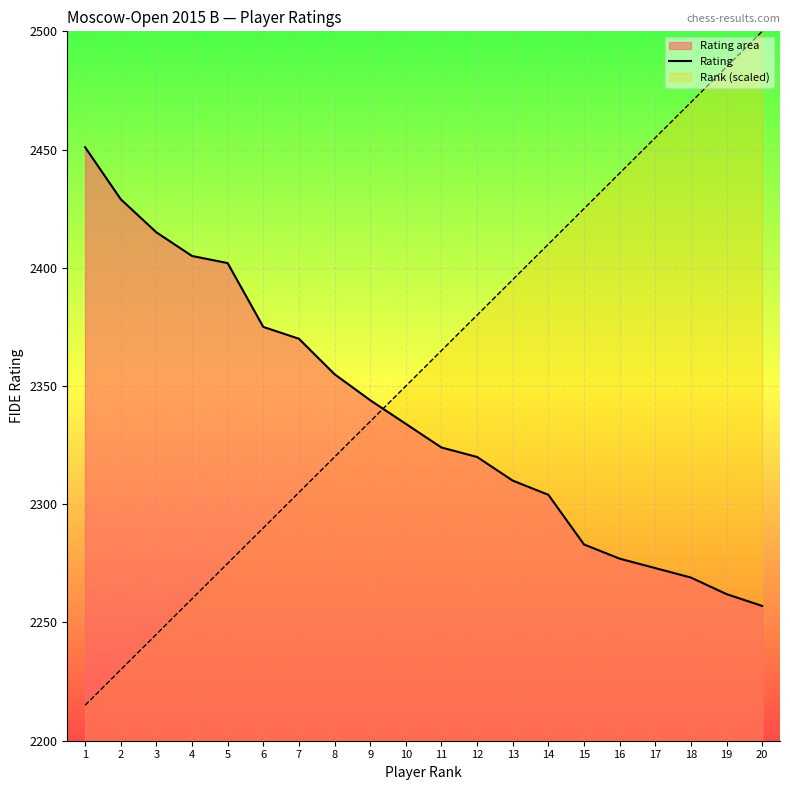

What is the sum of the values at 12 and 4?

4725